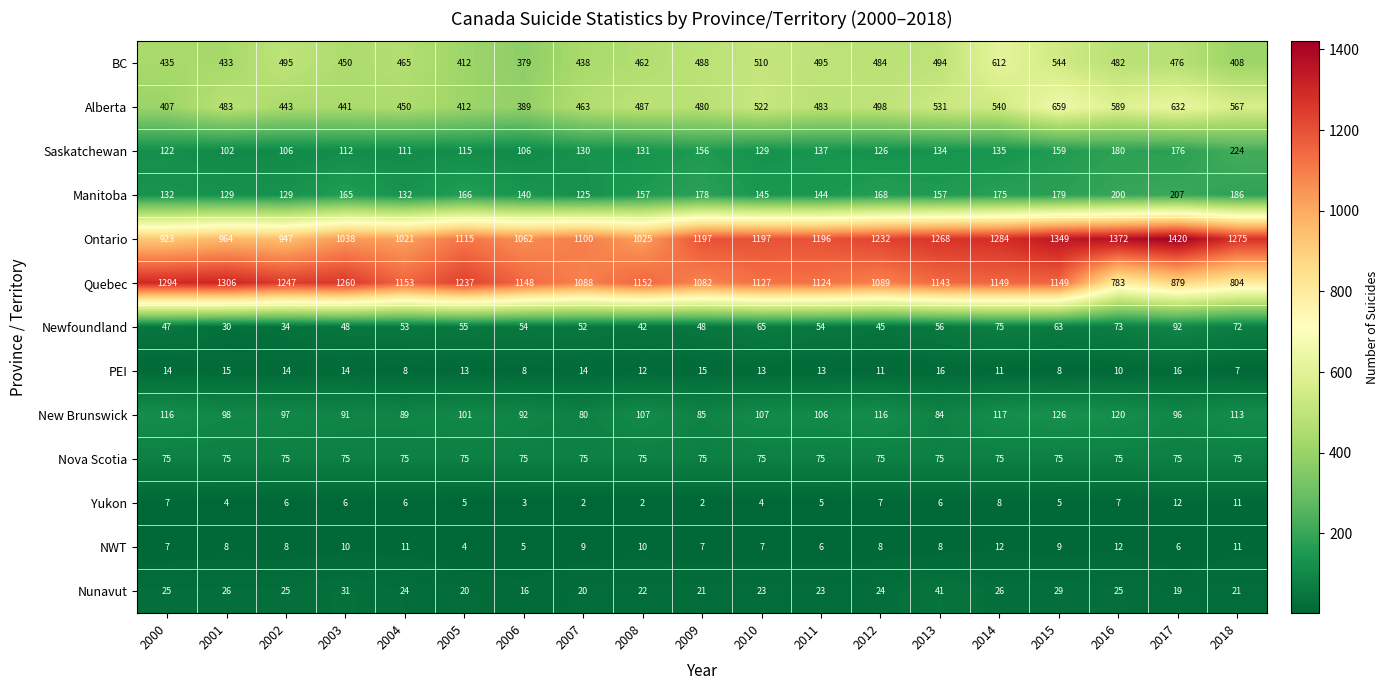

What is the sum of the BC values at 2006 and 2003?

829